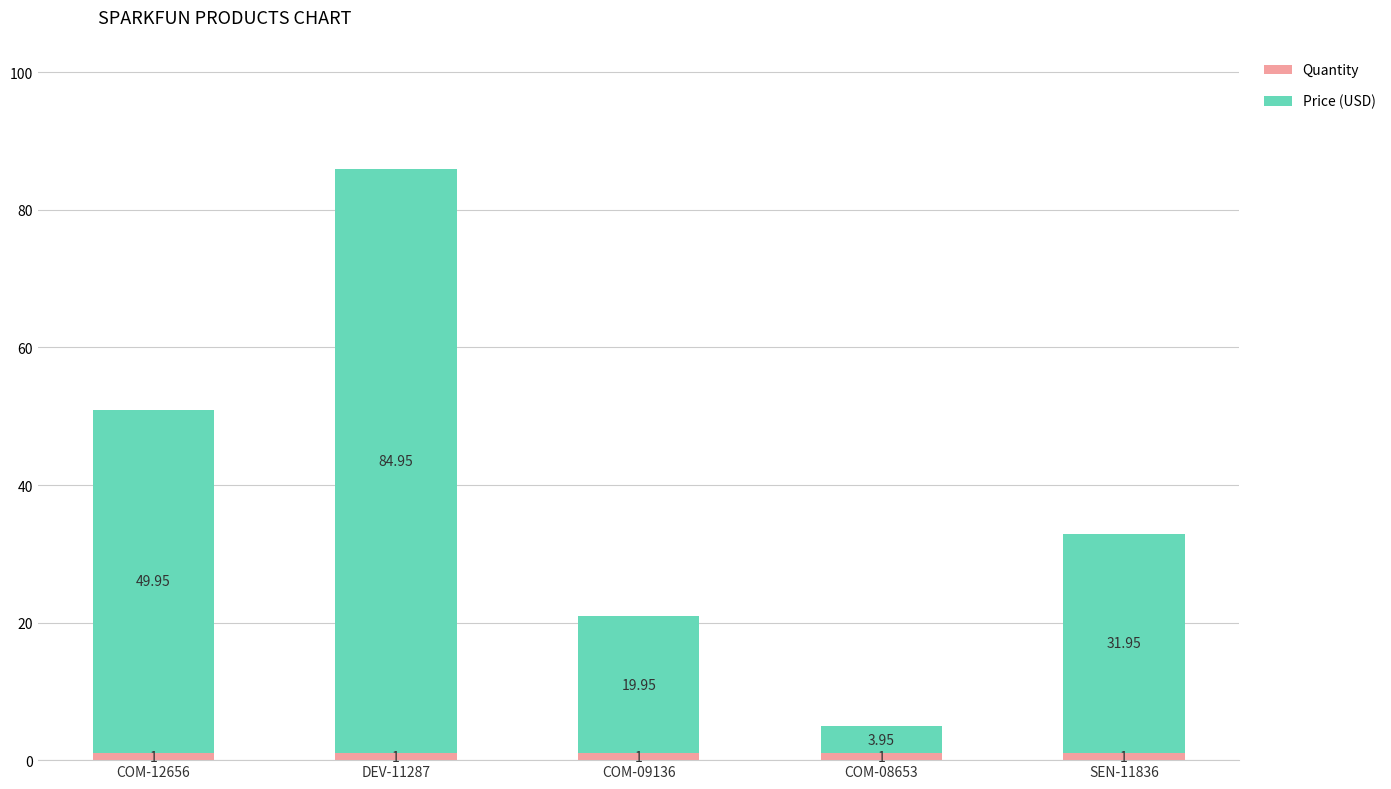

What is the total value across all series at COM-12656?

51.0